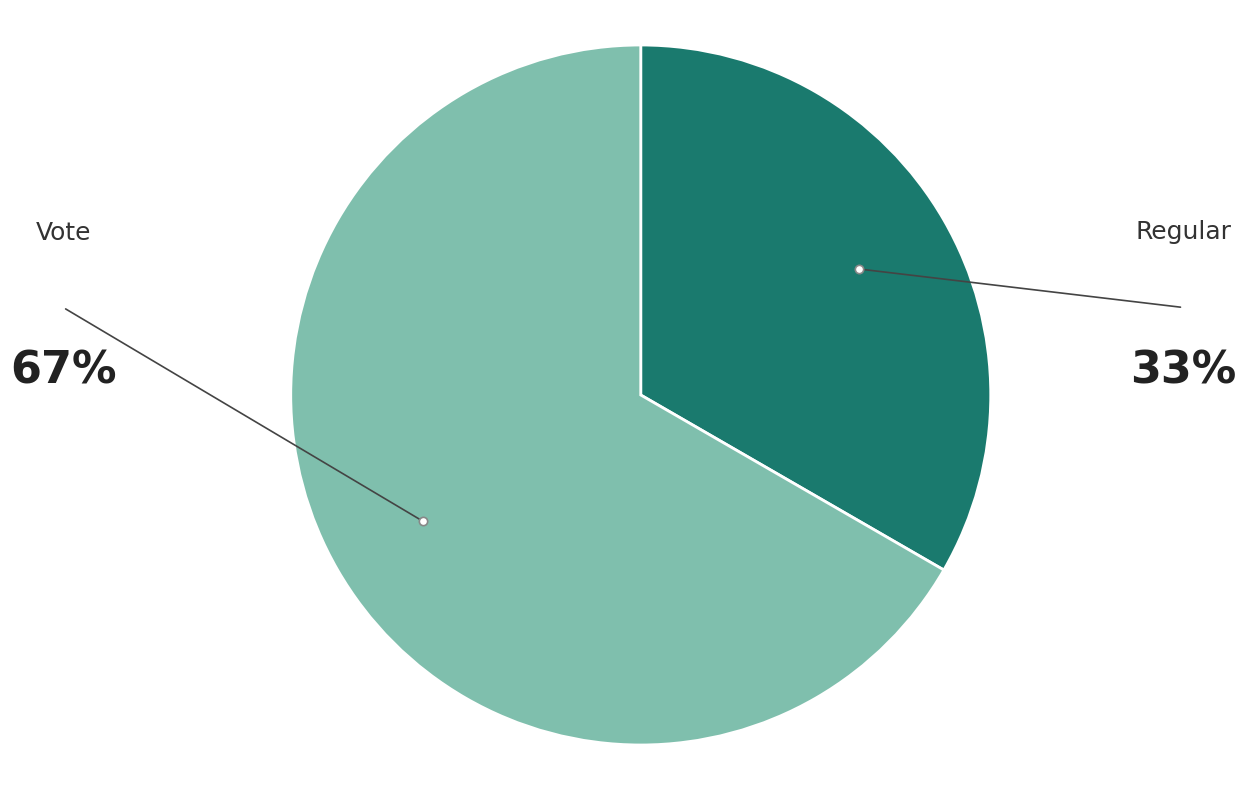

Does any single category account for the majority?

Yes